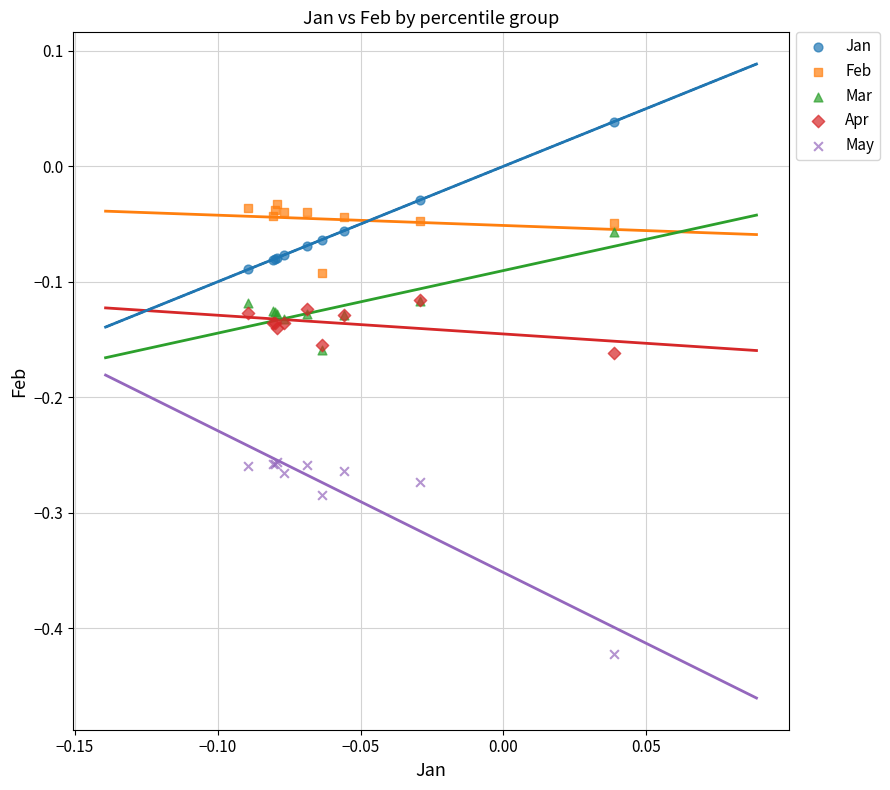

What are all the series names shown in the legend?

Jan, Feb, Mar, Apr, May